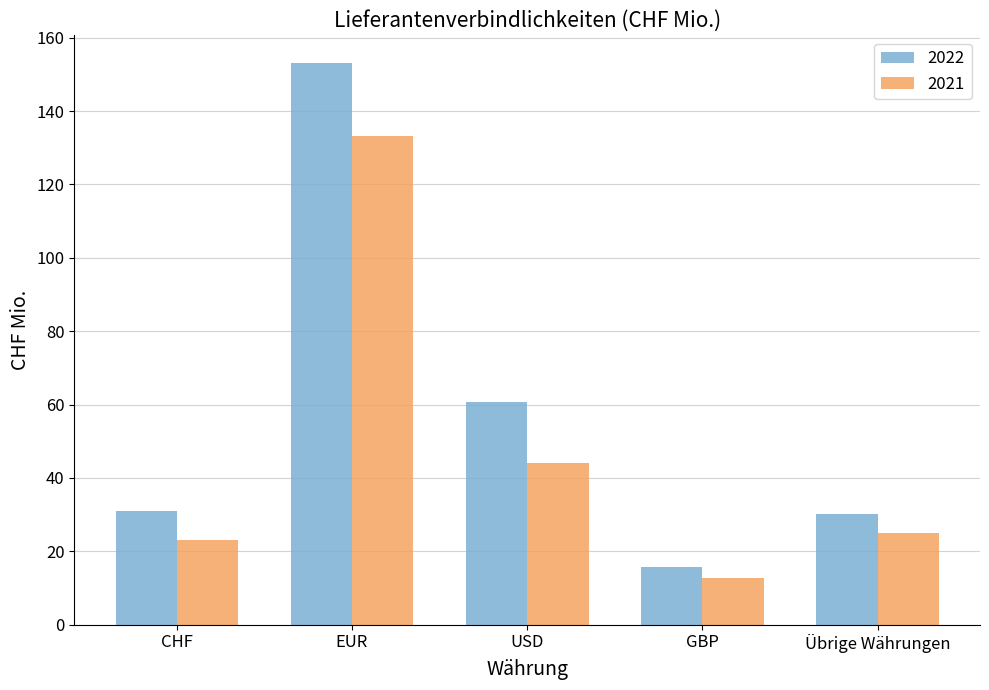

The 2022 series shows 60.8 at USD. True or false?

True